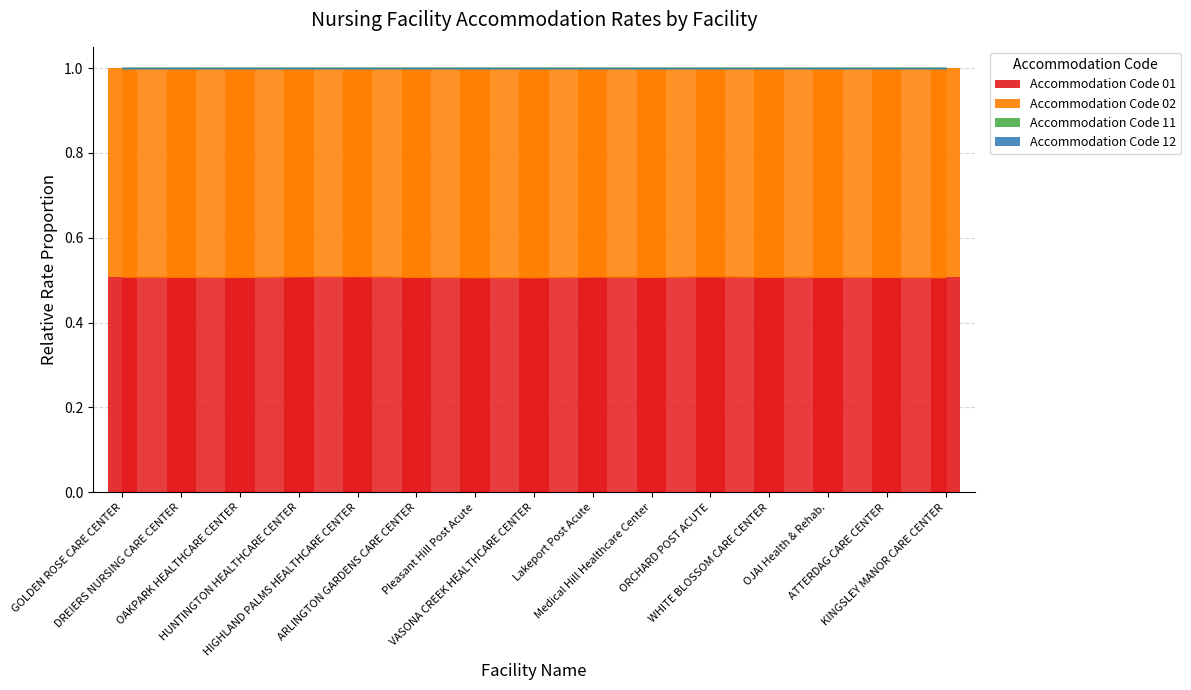

How many series are shown in this chart?

2